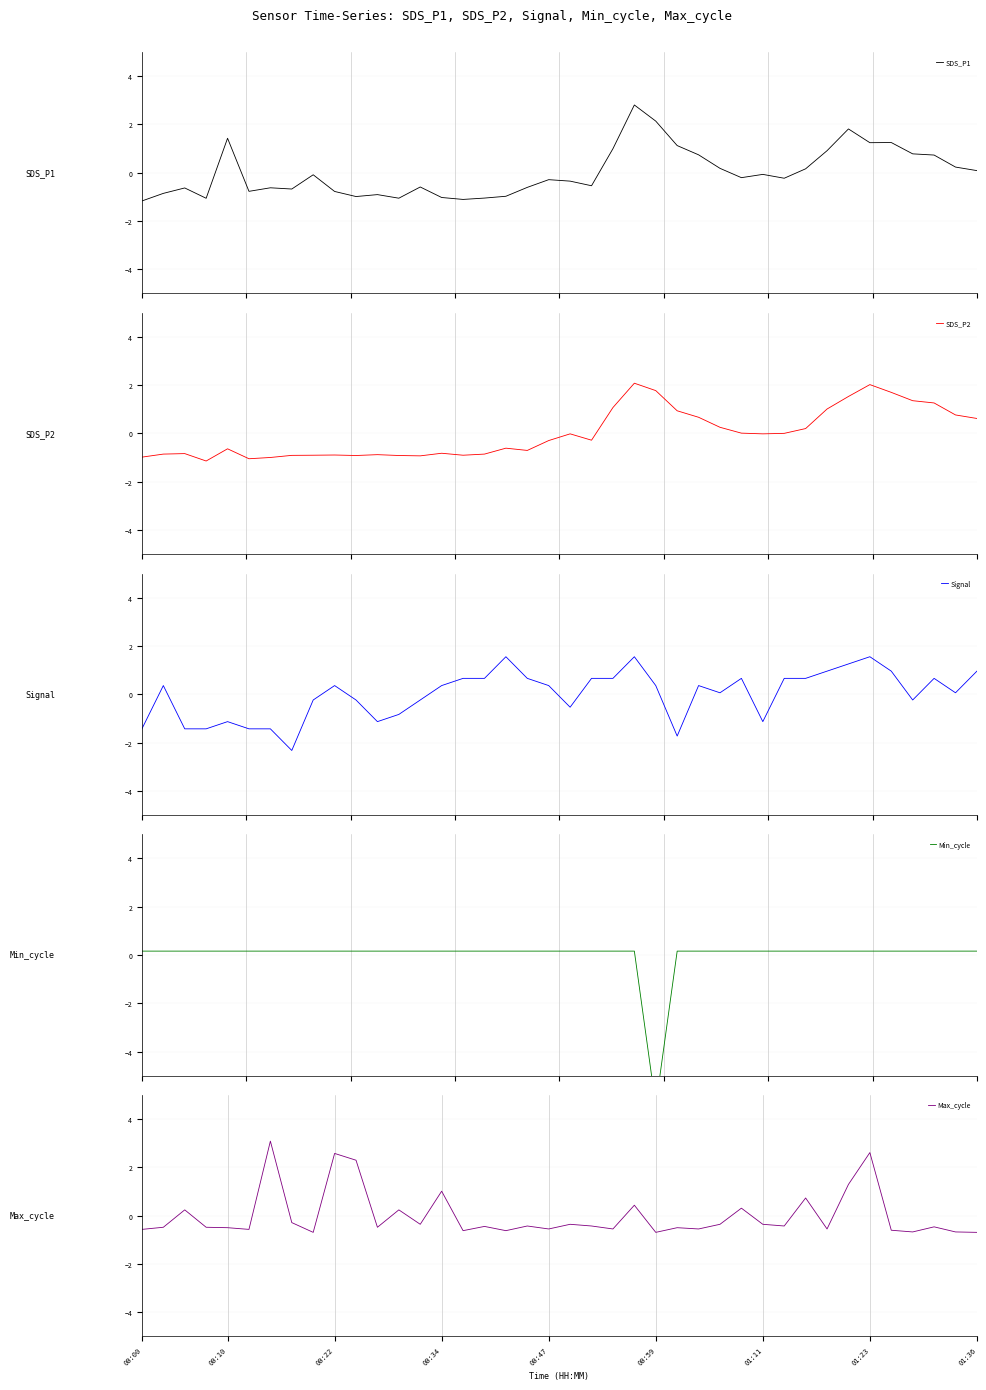

How many distinct data groups are displayed?

5